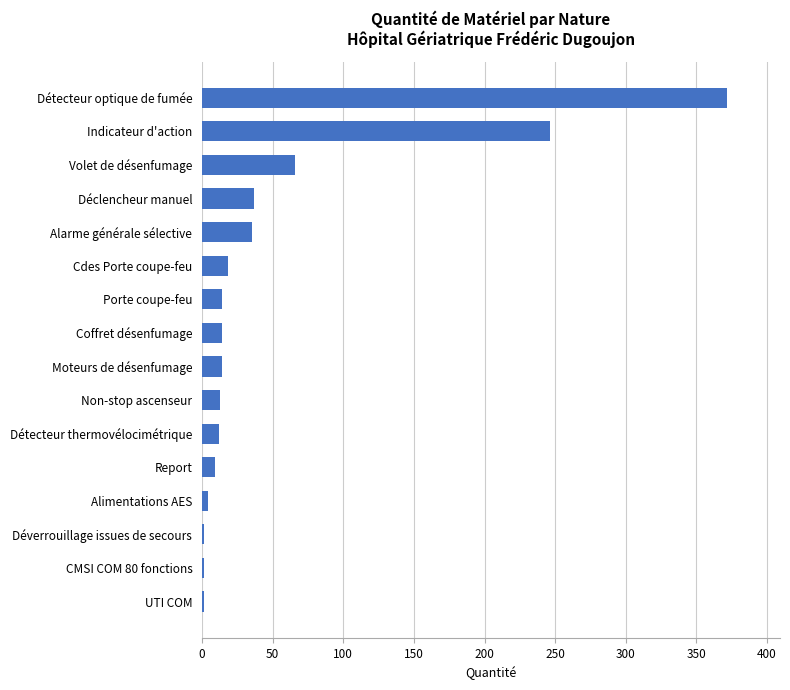

What is the sum of the values at Indicateur d'action and Détecteur optique de fumée?

618